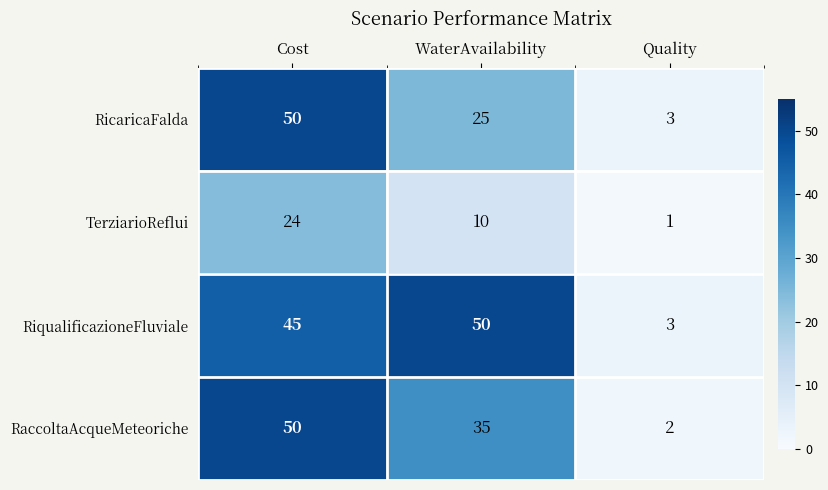

Is it true that RicaricaFalda equals 50 at Cost?

True